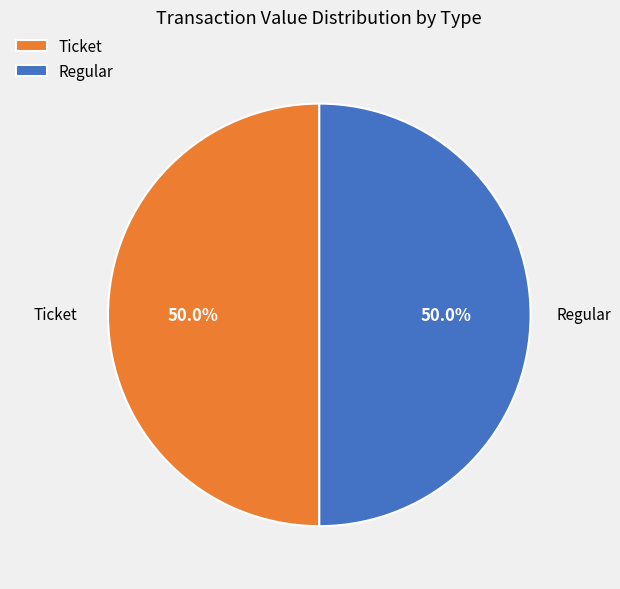

What is the ratio of the value at Regular to the value at Ticket?

1.0